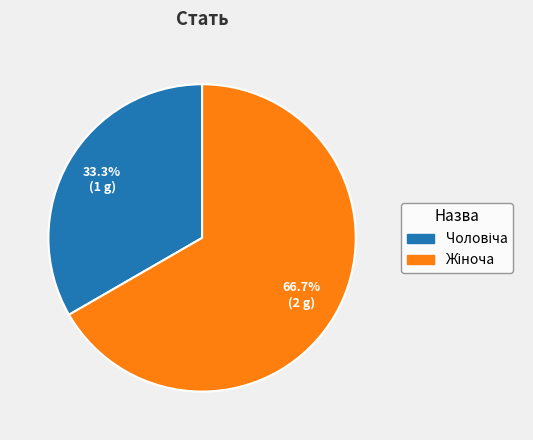

Is there any slice that represents more than half of the pie?

Yes